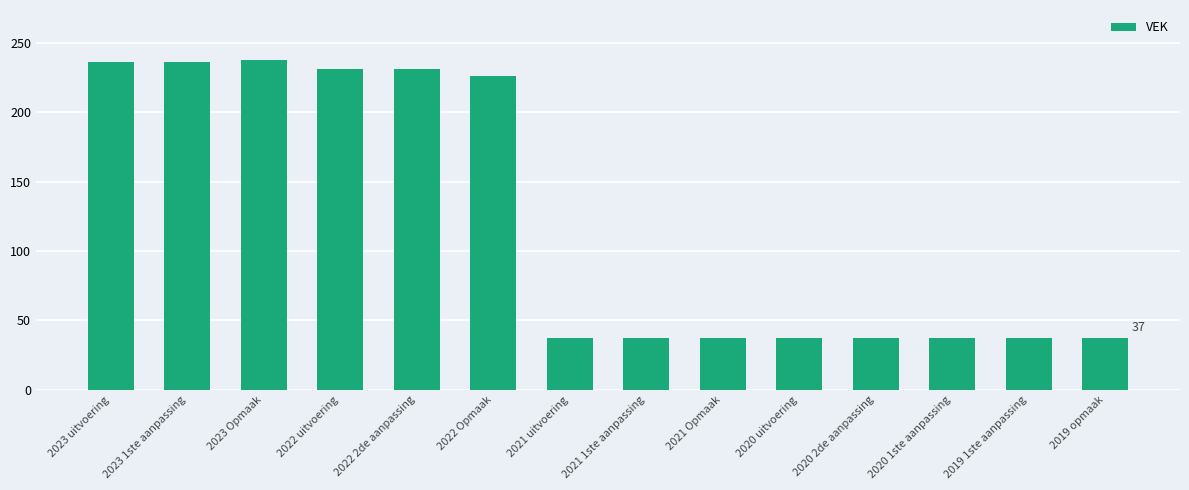

What is the minimum value shown in the chart?

37